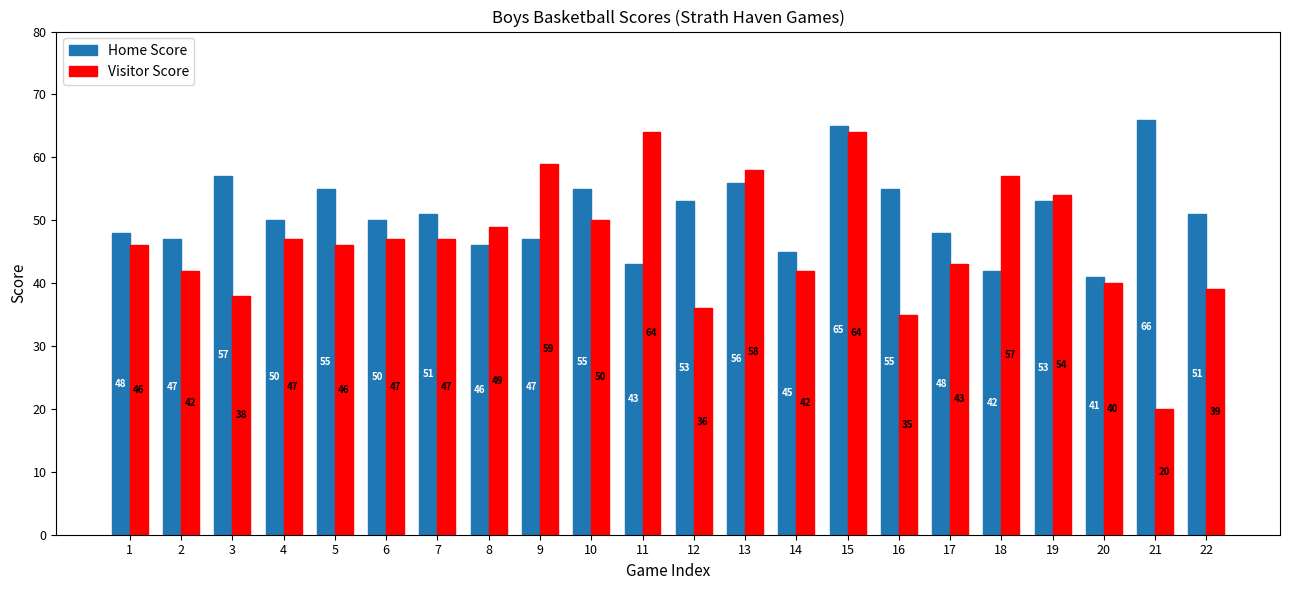

How many distinct data groups are displayed?

2